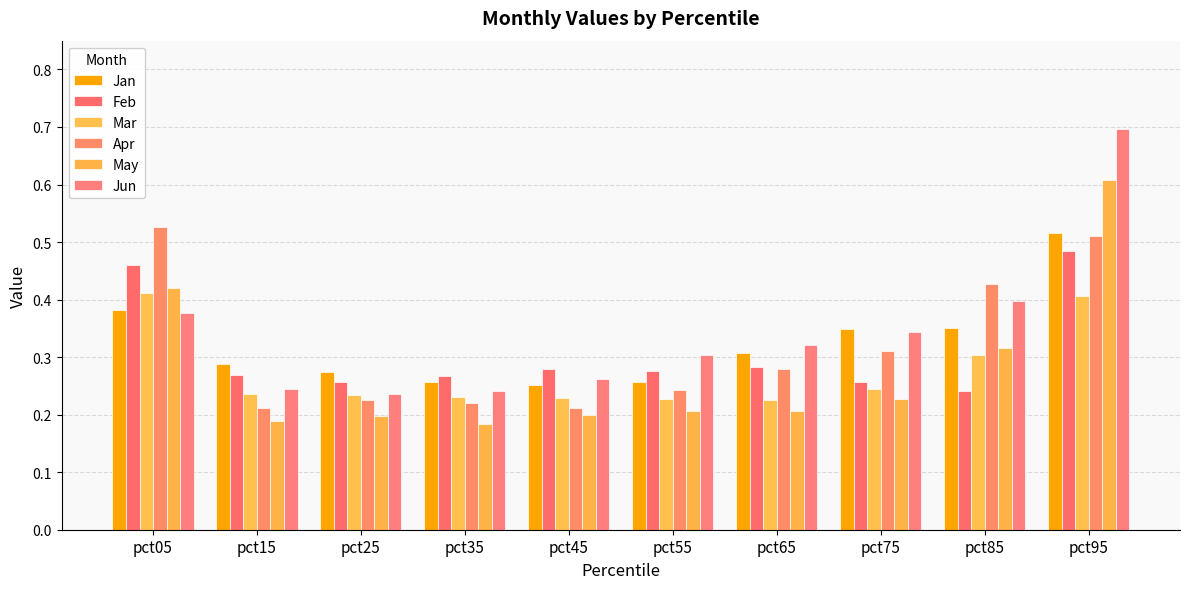

What is the value of the Apr bar at the 4th from the left?

0.2